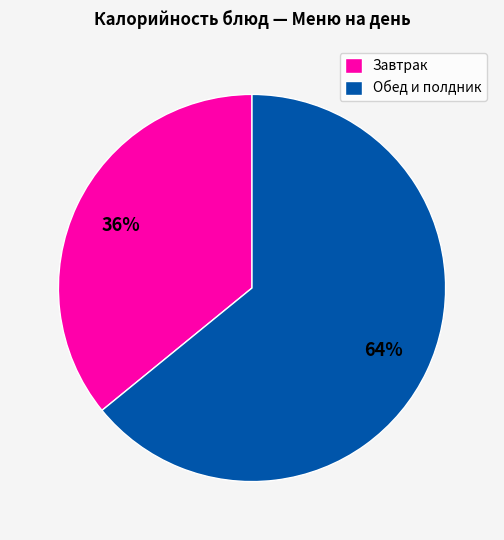

Is there a majority slice in this chart?

Yes